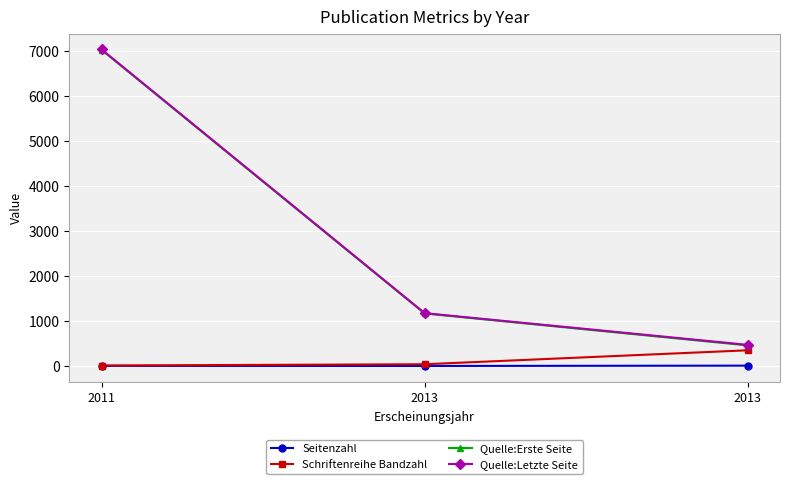

Does the chart have visible grid lines?

Yes